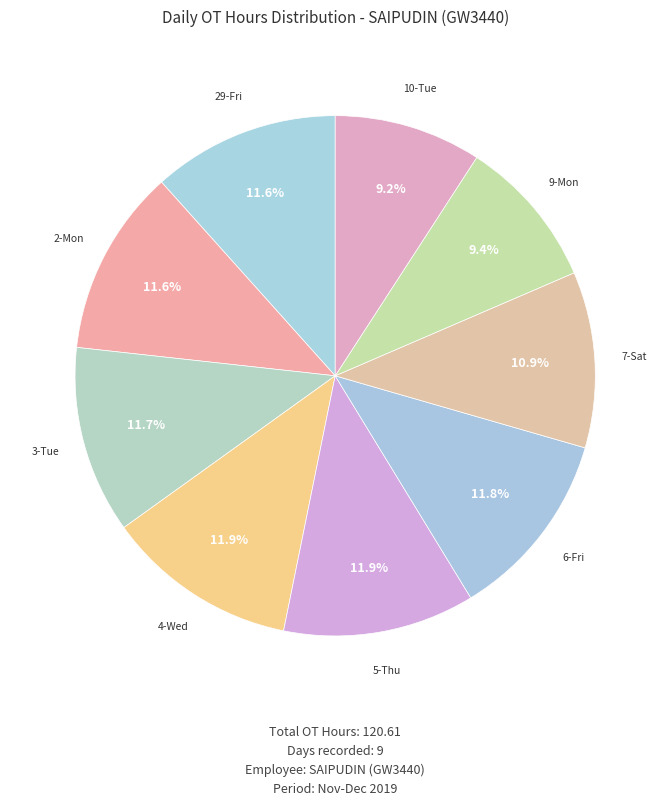

Count the number of slices in the pie.

9